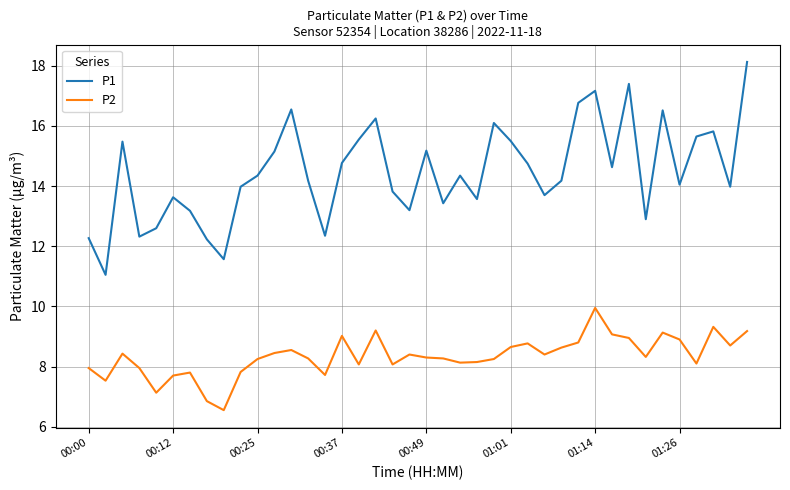

What is the difference between the maximum and minimum values in the P2 series?

3.4